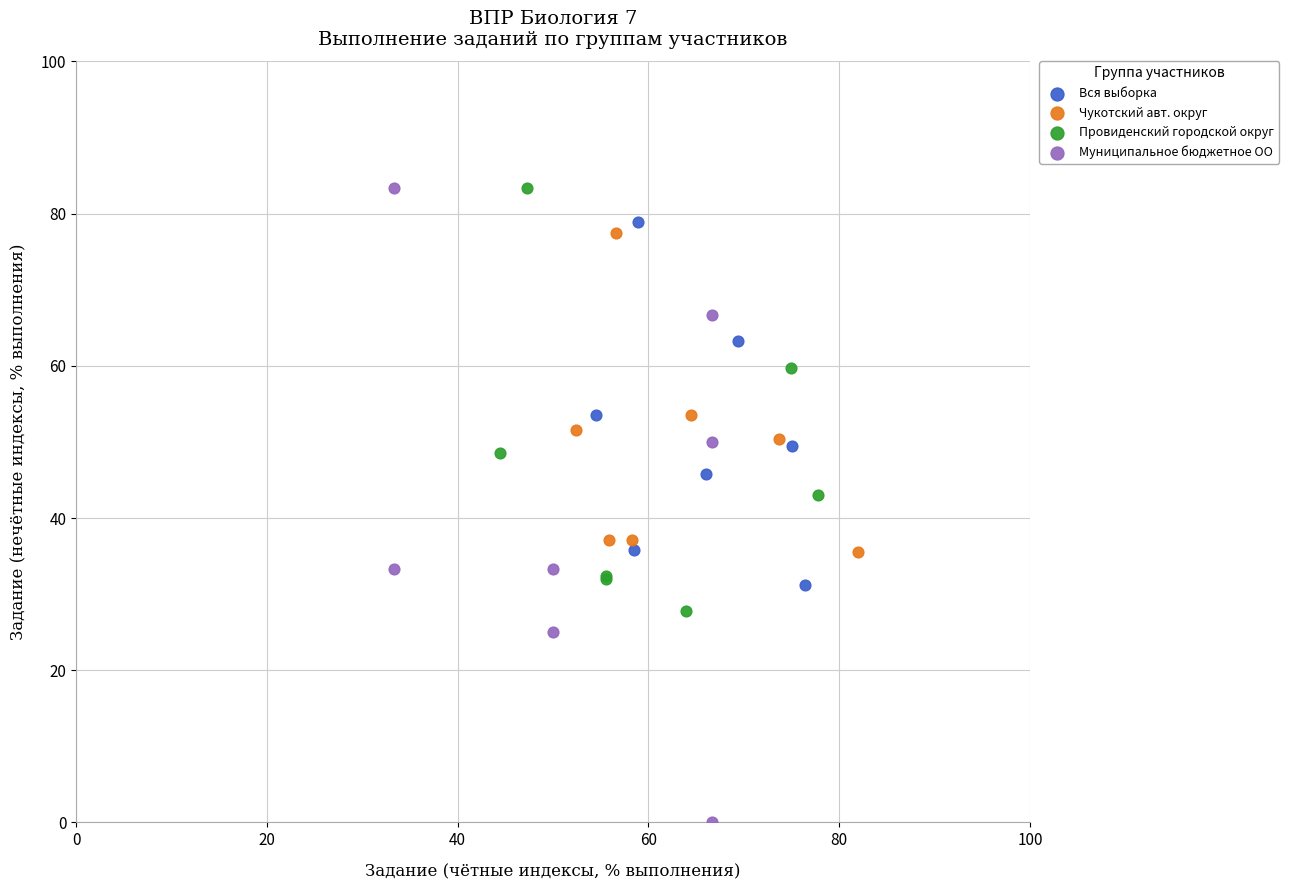

Which series contains the lowest Y value?

Муниципальное бюджетное ОО